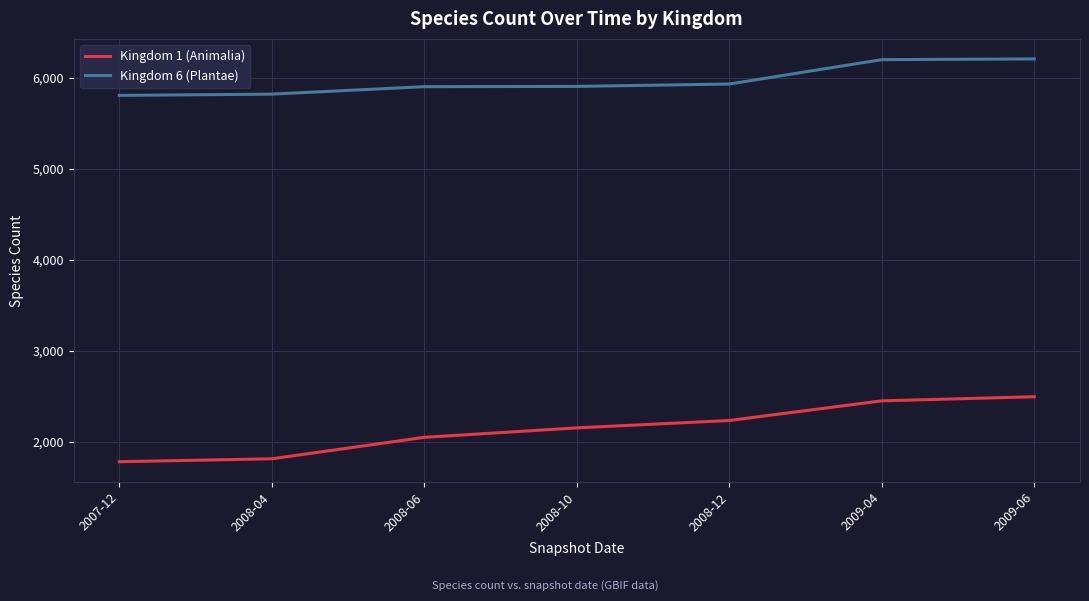

At which label is Kingdom 1 (Animalia) closest to 2138?

2008-10